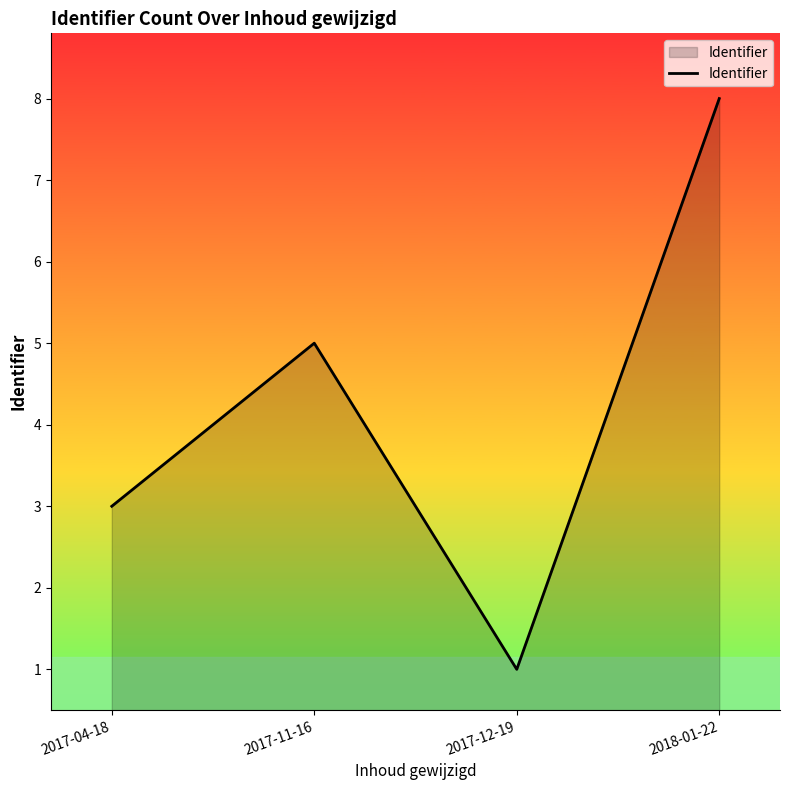

Count the number of categories in the chart.

4